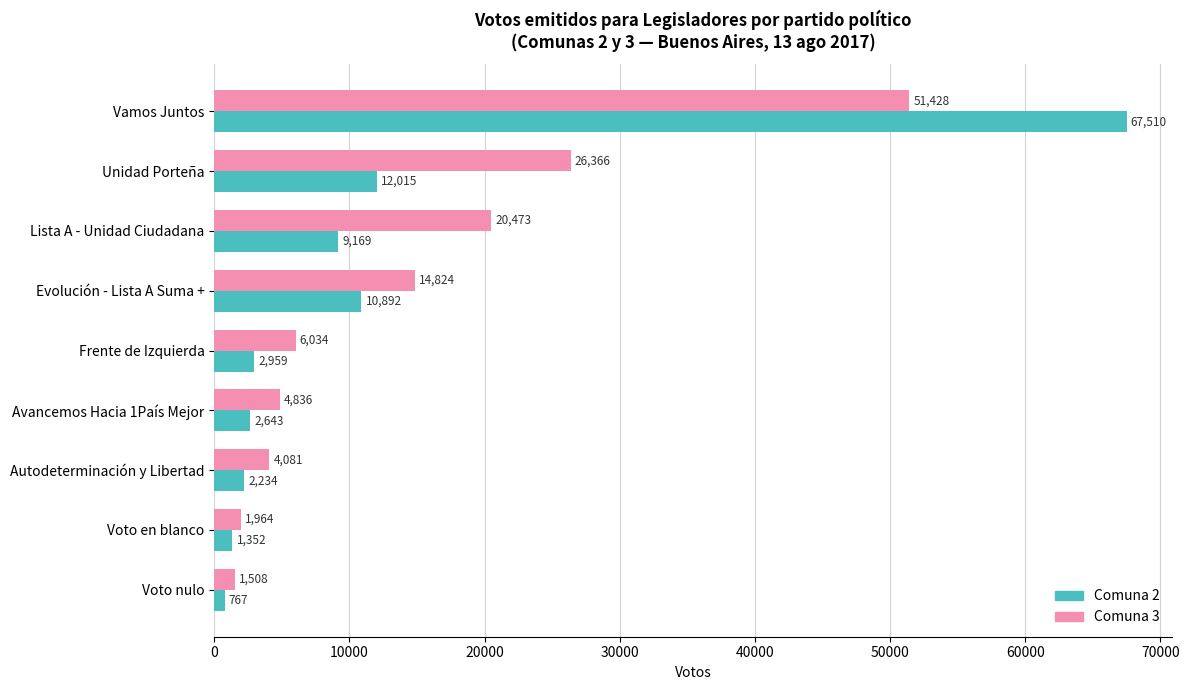

Is the value of Comuna 2 at Autodeterminación y Libertad greater than the value of Comuna 3 at Unidad Porteña?

No